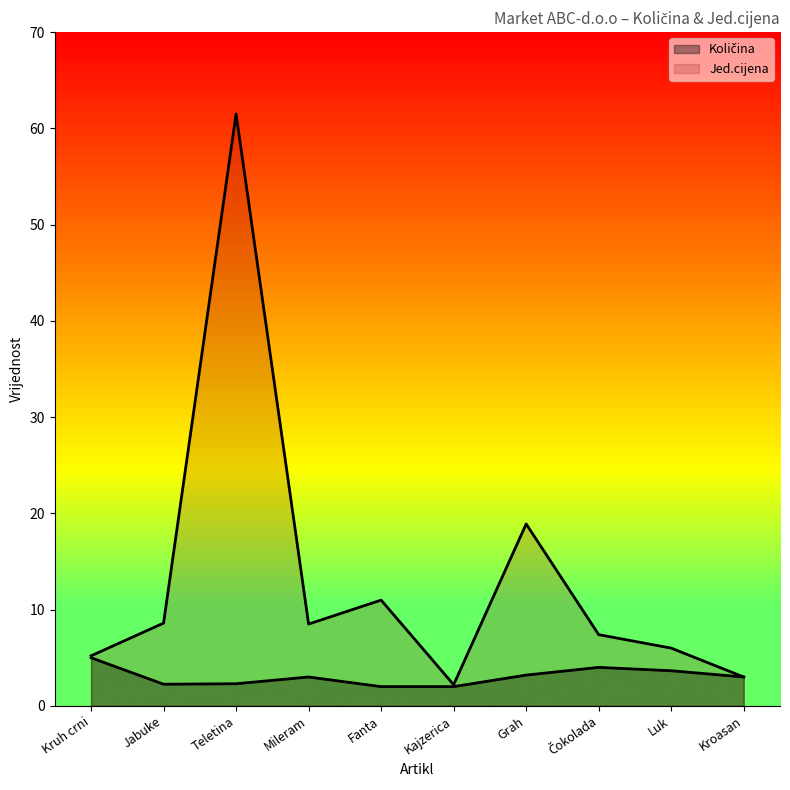

Does the chart display data point markers on the line(s)?

No